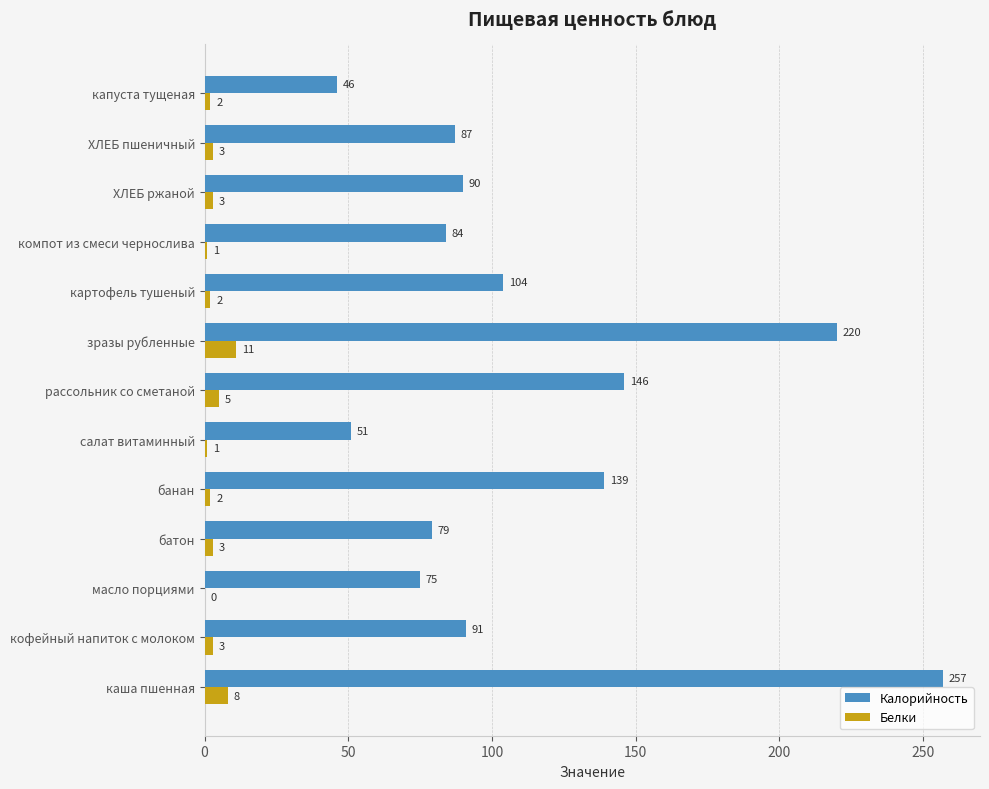

What is the sum of the Калорийность values at рассольник со сметаной and масло порциями?

221